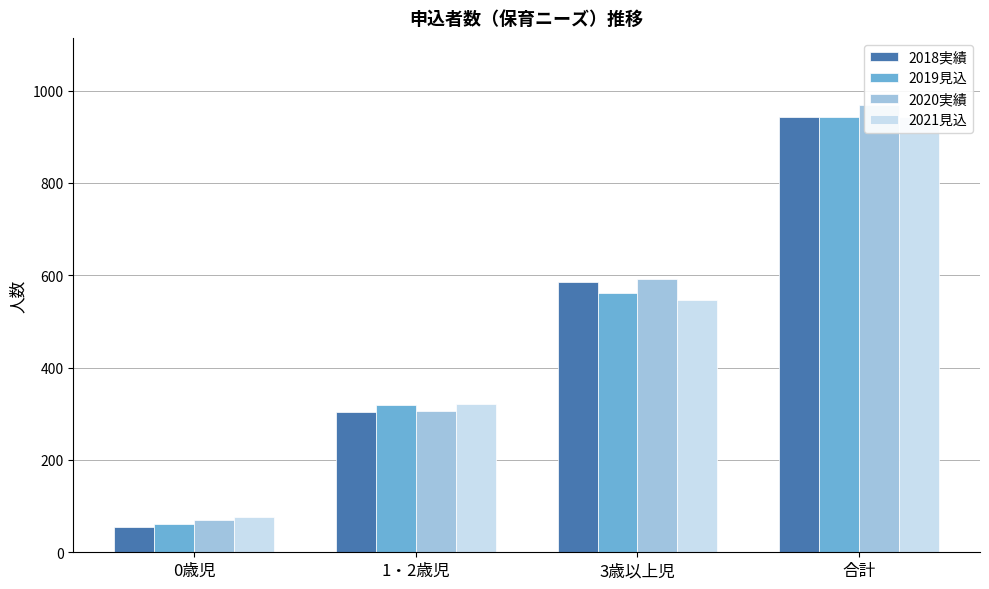

How many bars are there in total?

16